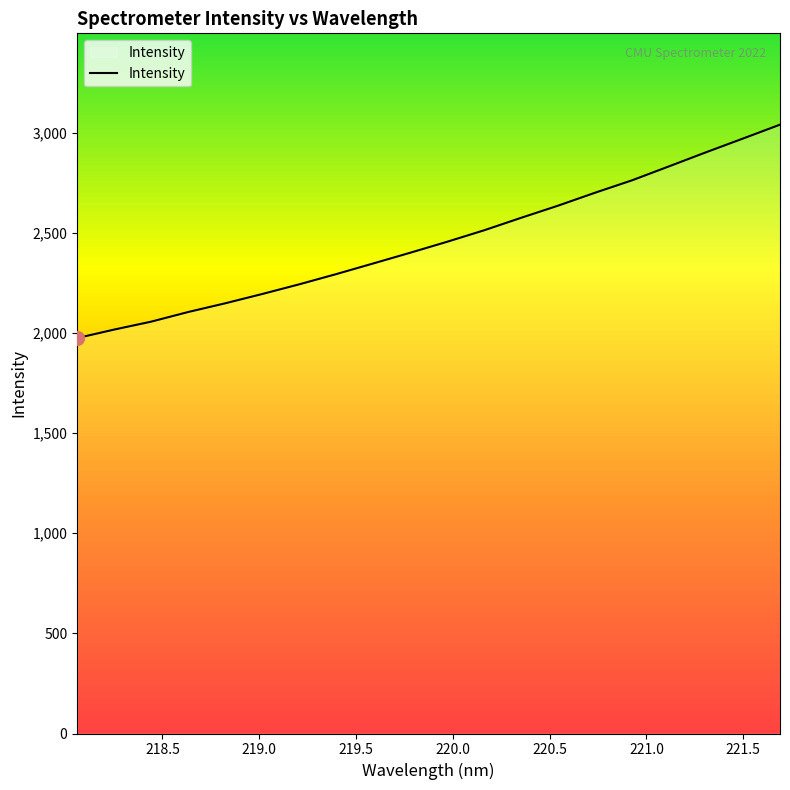

What is the maximum value shown in the chart?

3039.8